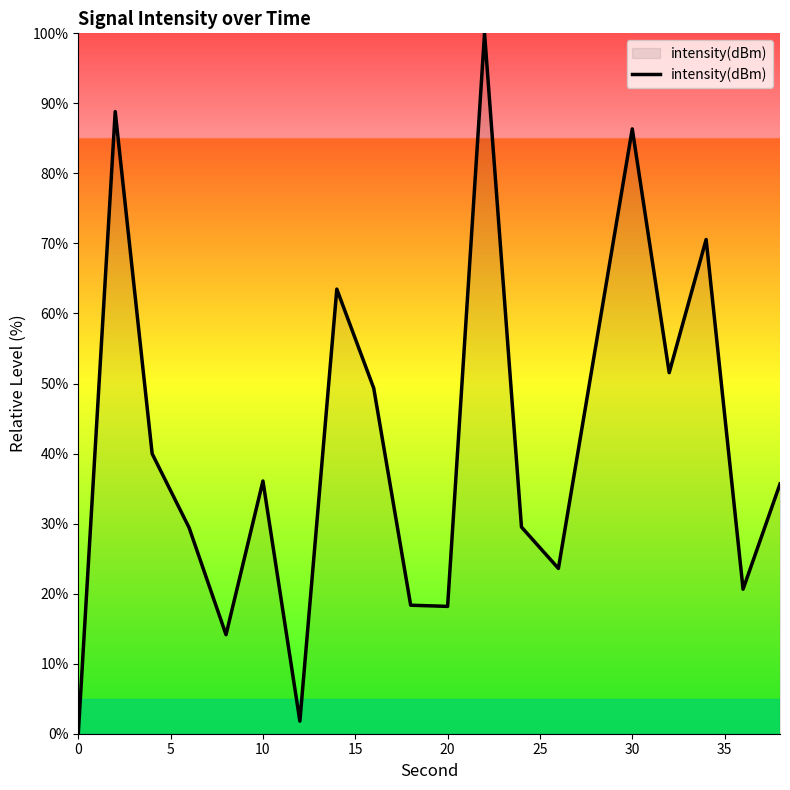

Does the chart display data point markers on the line(s)?

No